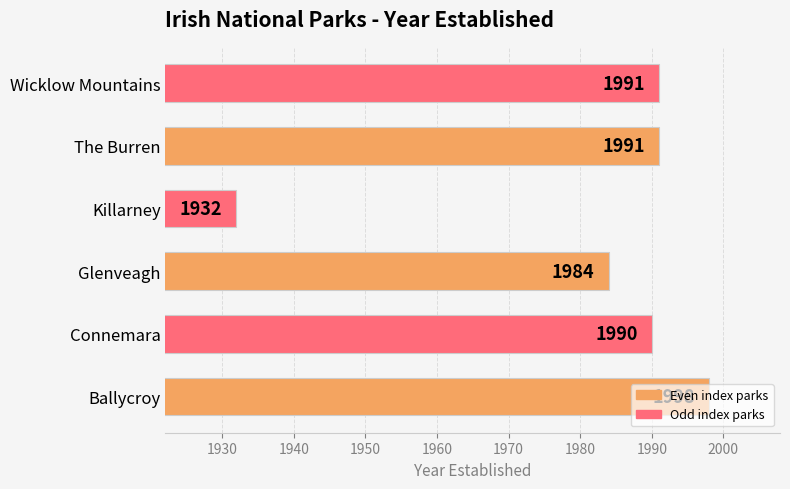

What is the difference between the maximum and minimum values?

66